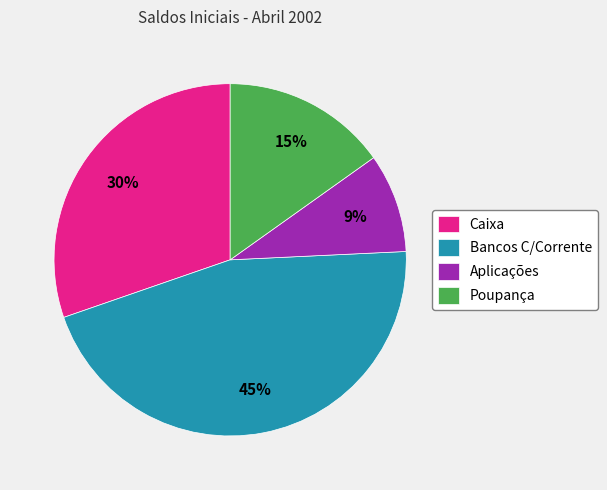

Count the number of slices in the pie.

4